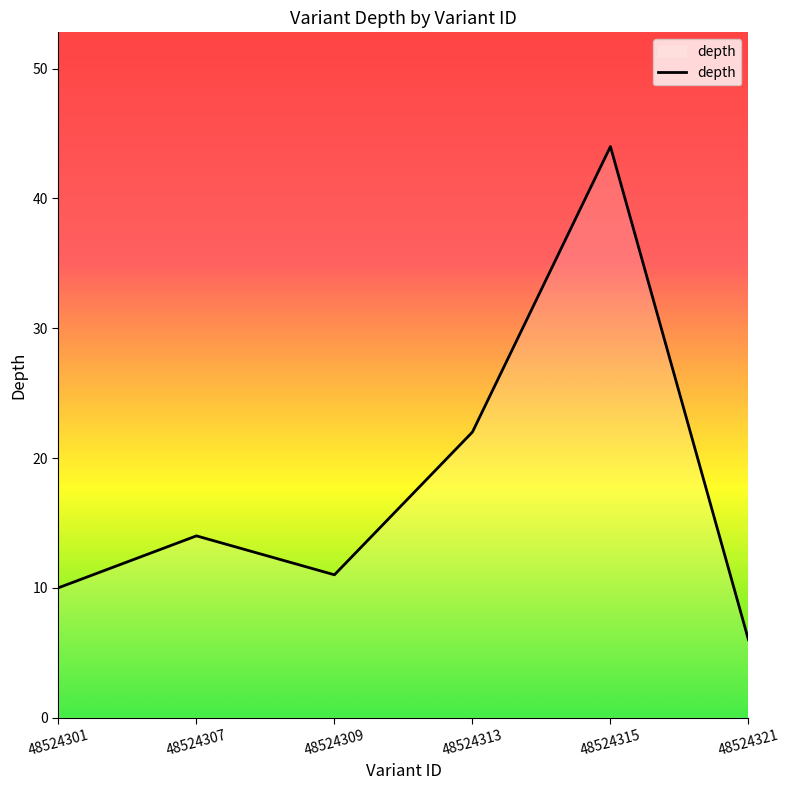

How many lines are shown in the chart?

1